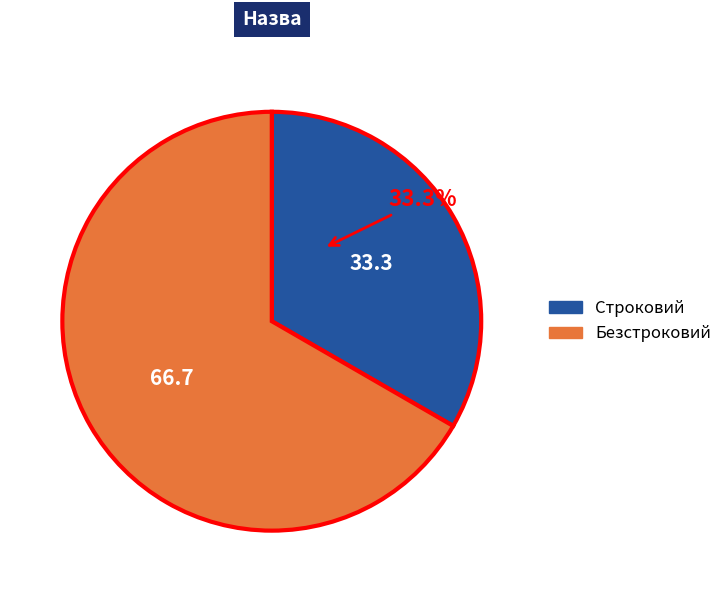

What is the largest slice in the pie chart?

Безстроковий